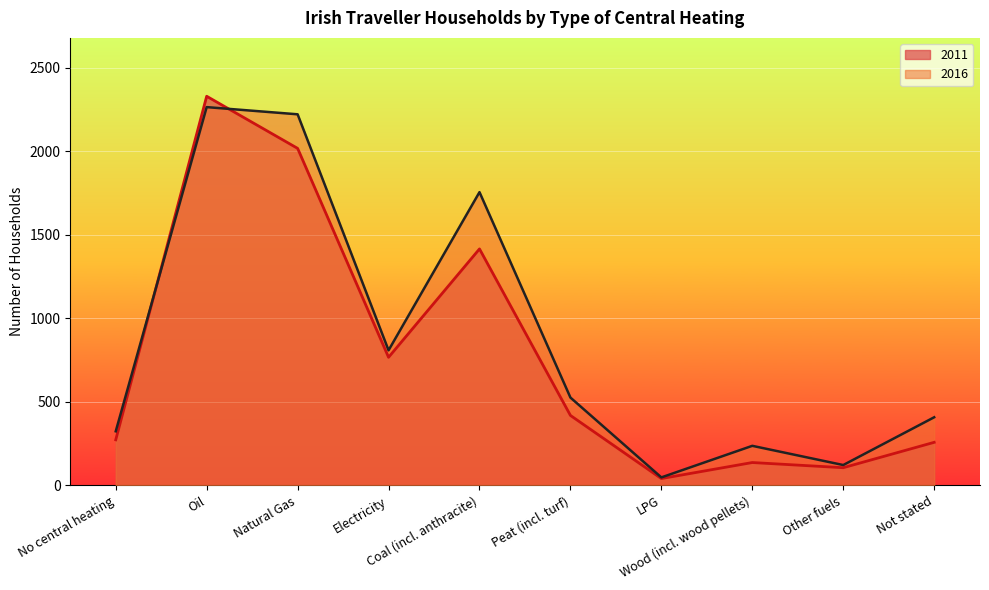

How many interior local valleys does the 2016 series have?

3